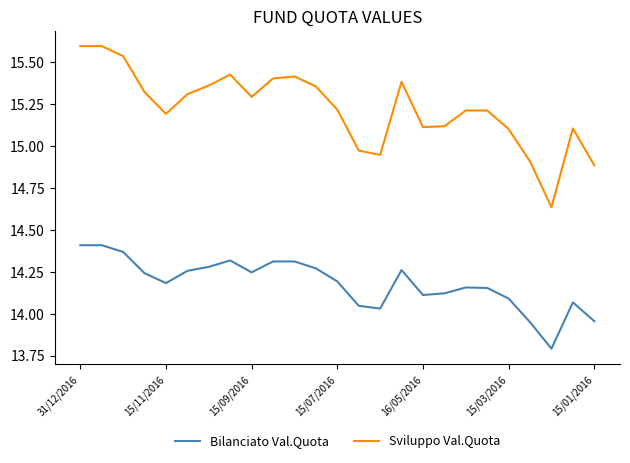

True or false: Bilanciato Val.Quota and Sviluppo Val.Quota cross at least once.

False